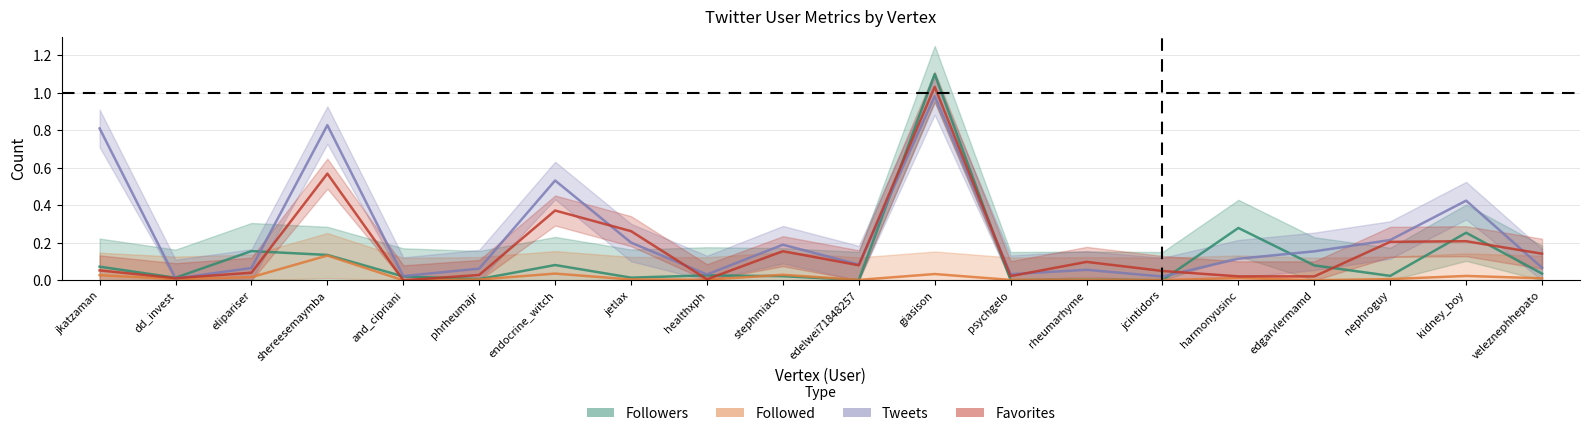

Where is the first local minimum for Tweets?

dd_invest